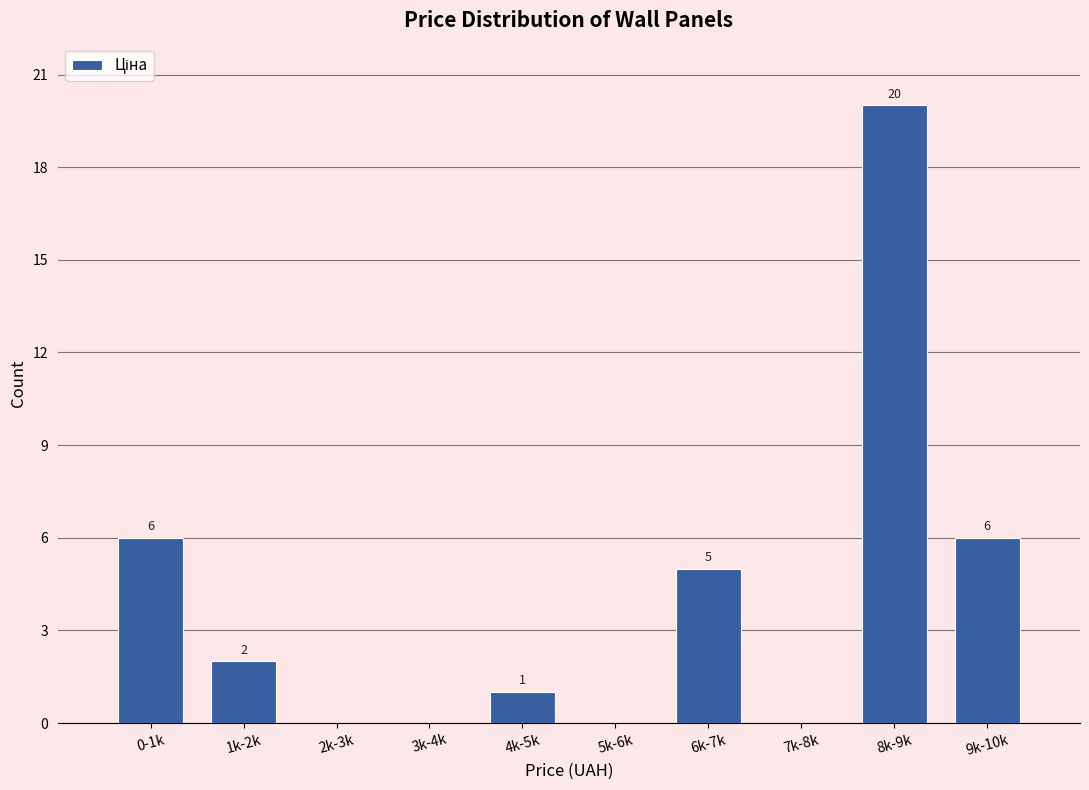

Reading right to left, list all the values displayed in this chart.

9k-10k=6	8k-9k=20	7k-8k=0	6k-7k=5	5k-6k=0	4k-5k=1	3k-4k=0	2k-3k=0	1k-2k=2	0-1k=6